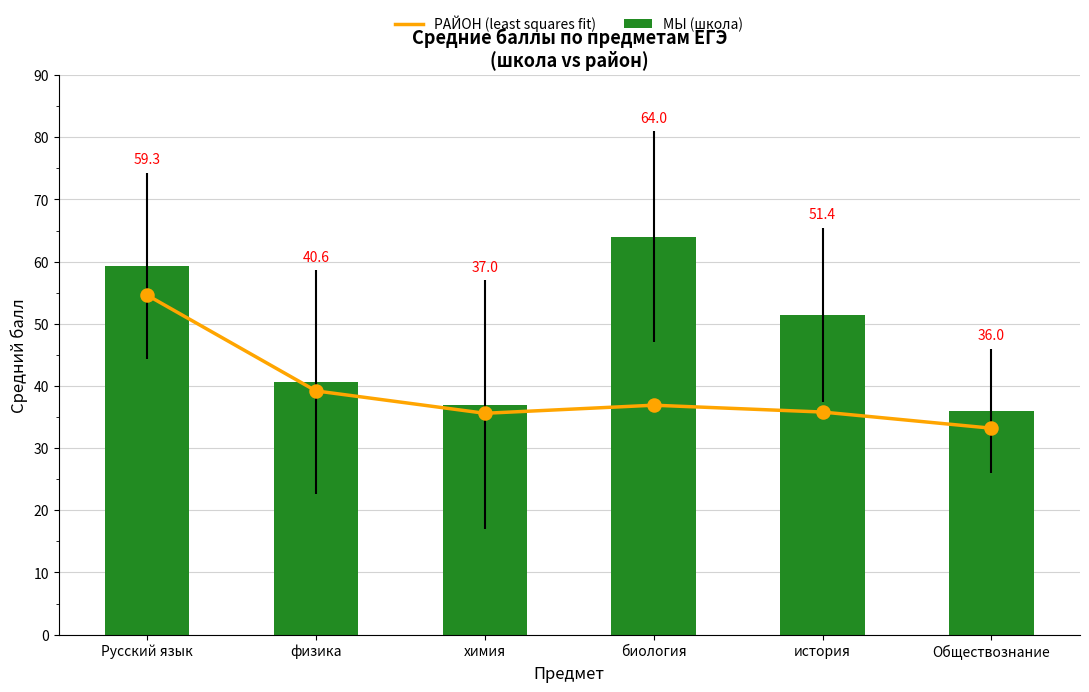

What are all the series names shown in the legend?

РАЙОН (least squares fit), МЫ (школа)